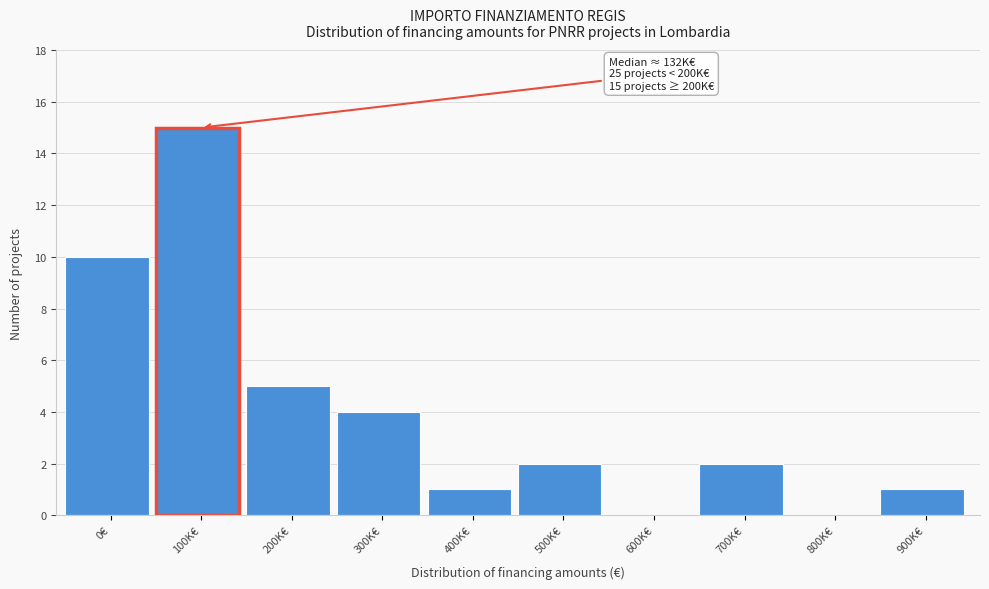

Reading right to left, what are all the values shown in this chart?

900K€=1	800K€=0	700K€=2	600K€=0	500K€=2	400K€=1	300K€=4	200K€=5	100K€=15	0€=10